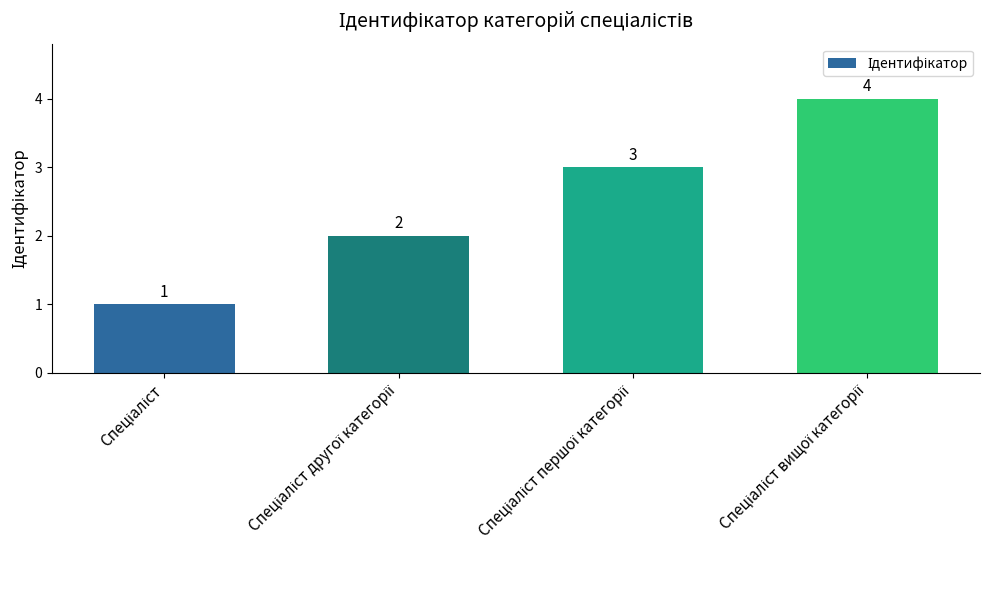

What is the sum of all values?

10